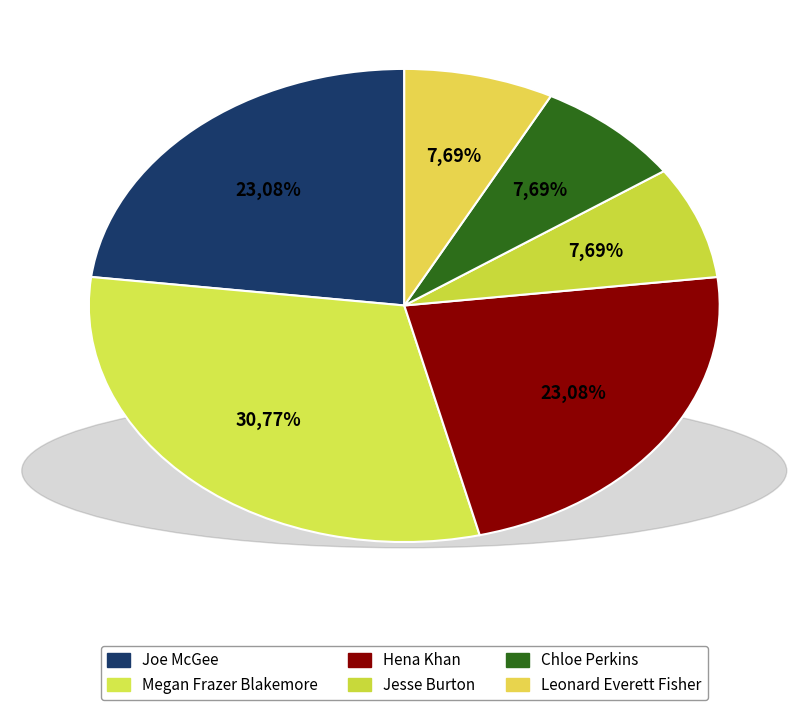

What percentage is the Jesse Burton slice, to the nearest percent?

8%